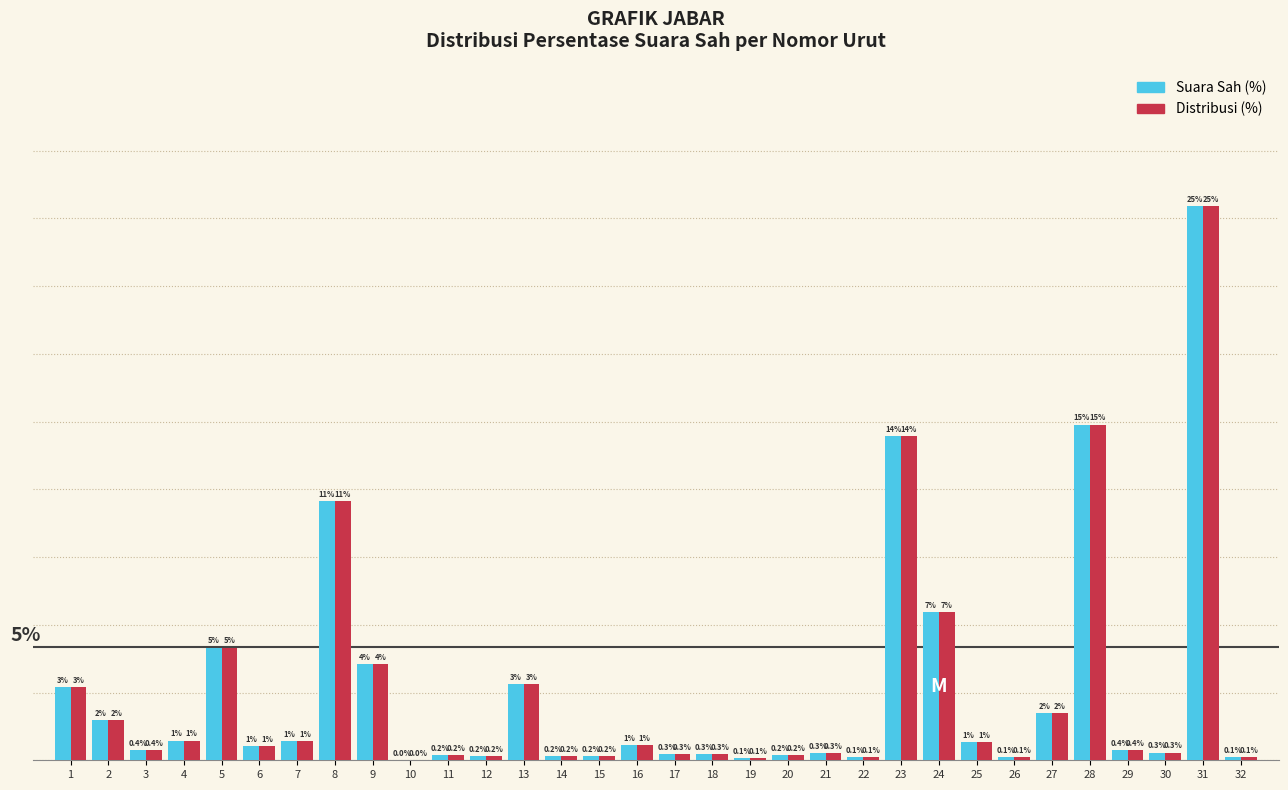

Does the chart contain stacked bars?

No